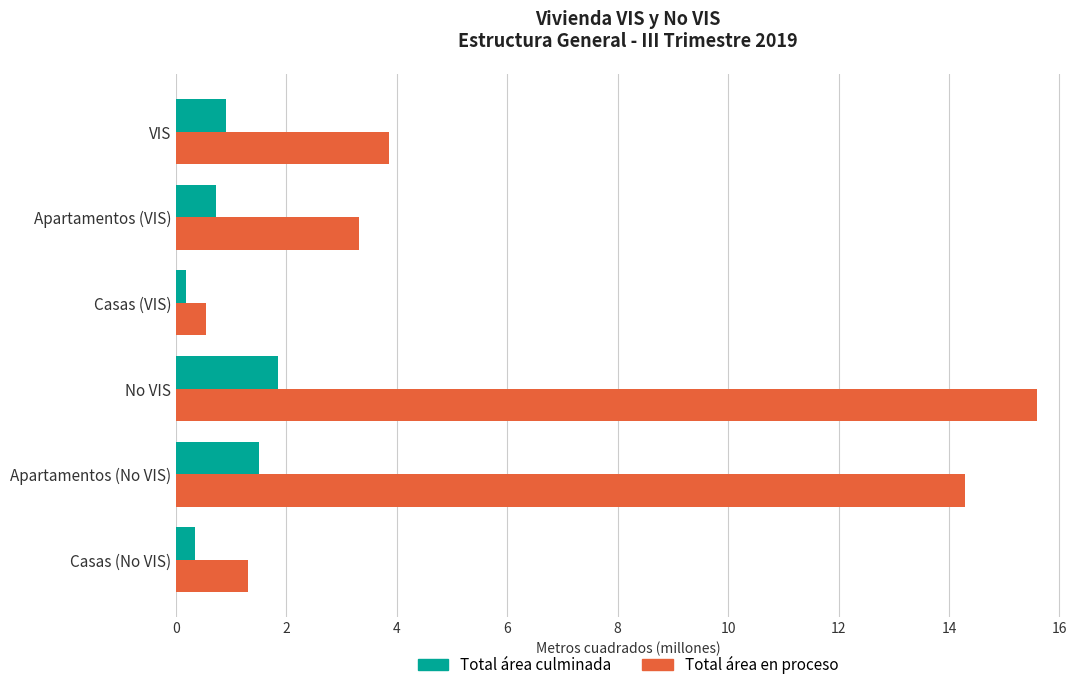

Rank the series at Apartamentos (VIS) from lowest to highest value.

Total área culminada, Total área en proceso